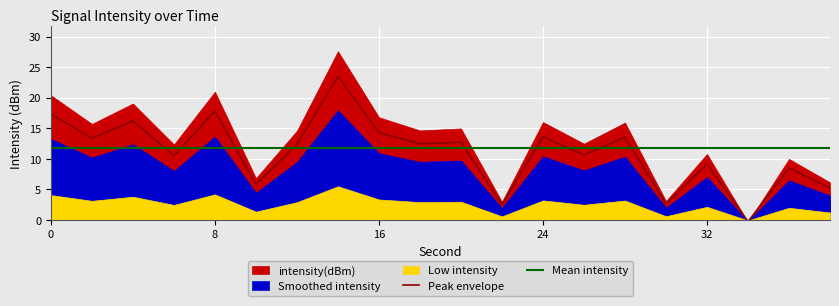

What is the maximum value for Mean intensity?

11.8